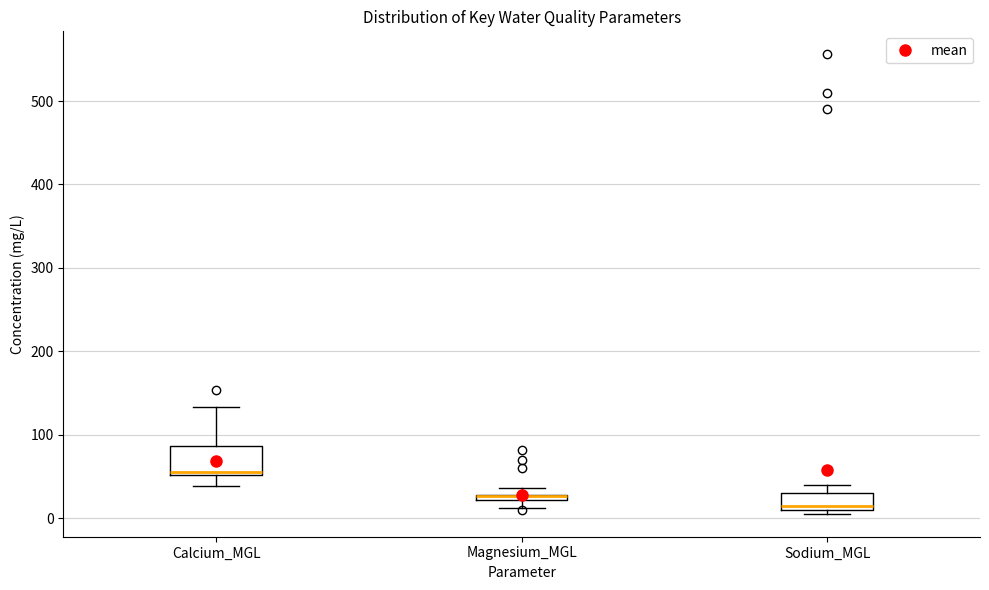

Comparing the boxes themselves (not the whiskers), which one is the tallest?

Calcium_MGL